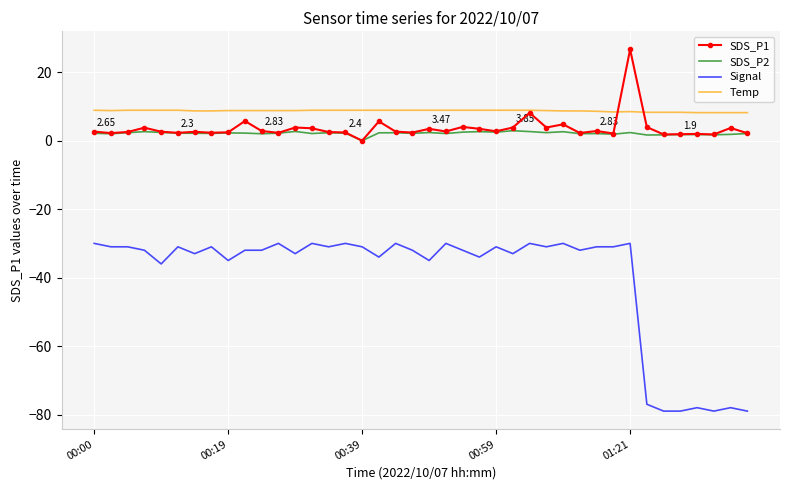

What is the minimum value for Temp?

8.2